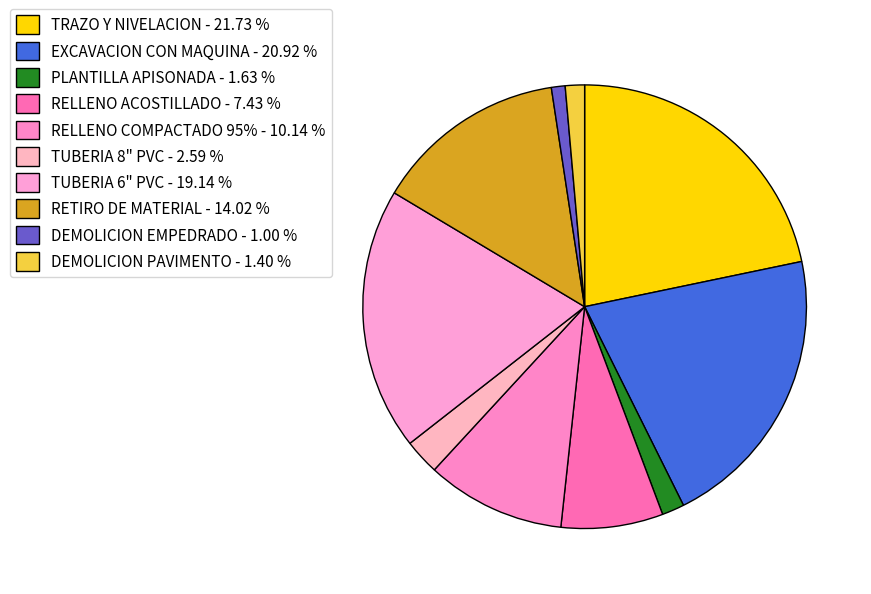

How many segments does this pie chart have?

10